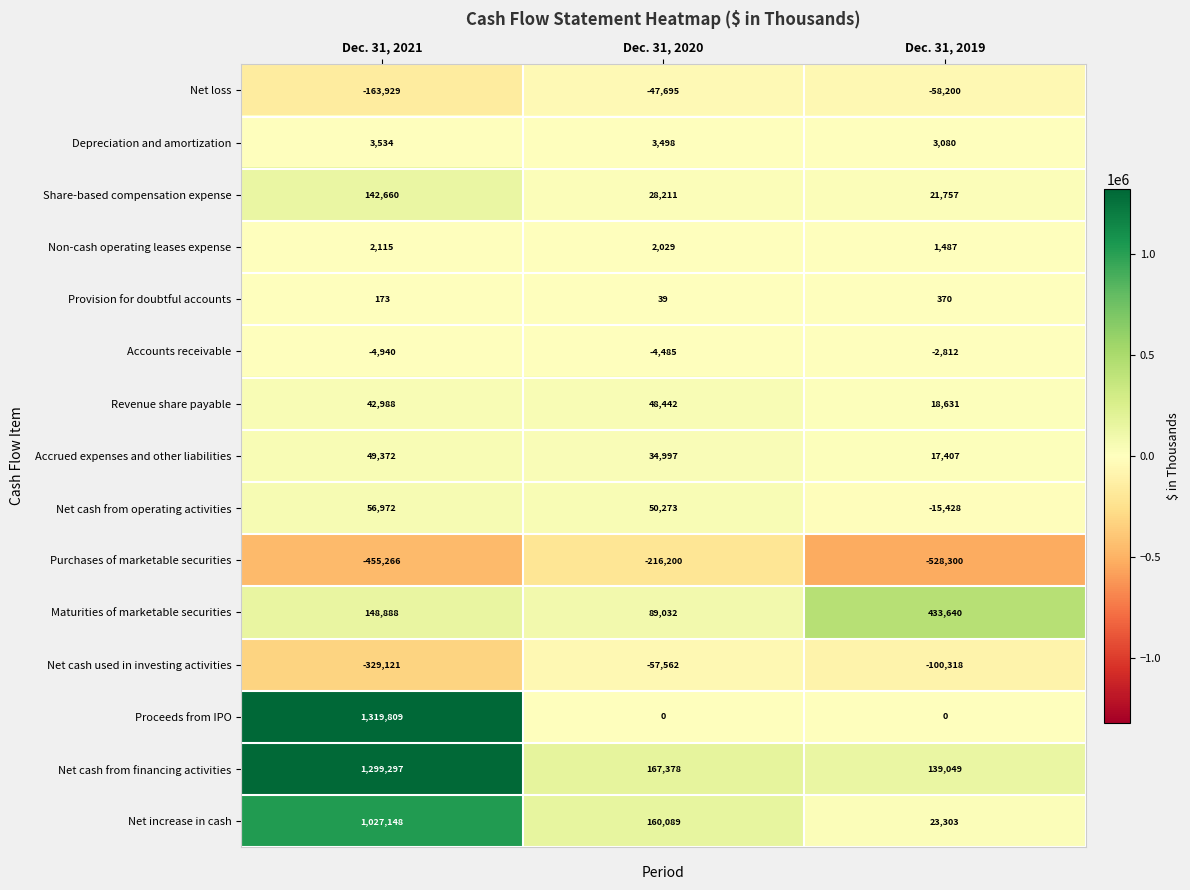

What is the total value across all series at Dec. 31, 2020?

258046